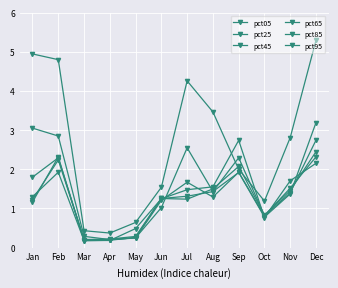

True or false: pct05 has a value of 4.8 at Feb.

True